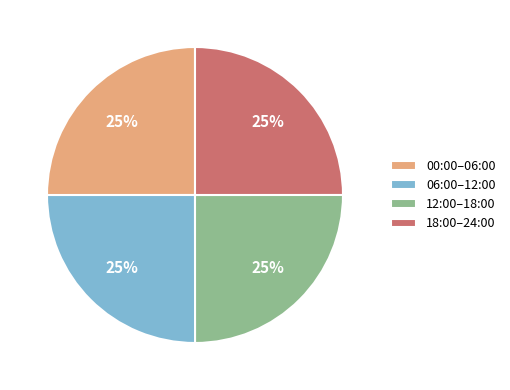

Is there a majority slice in this chart?

No